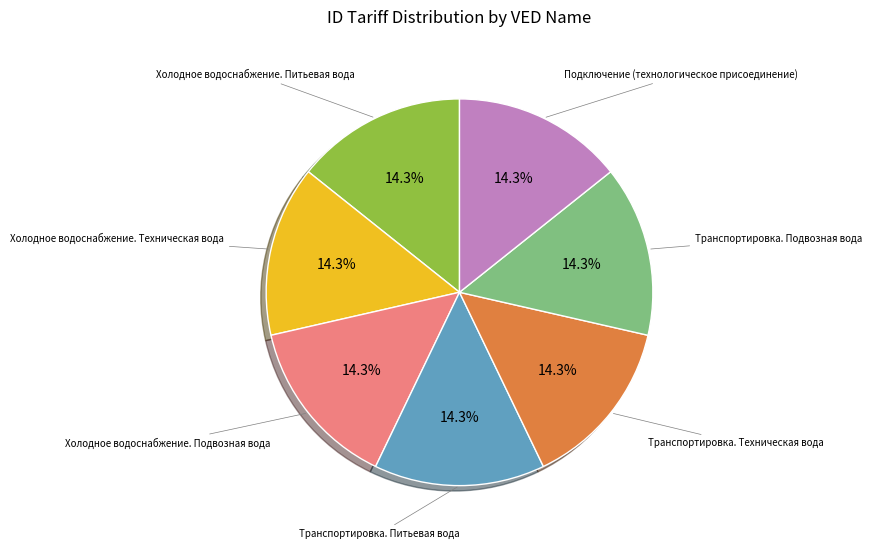

Is there any slice that represents more than half of the pie?

No